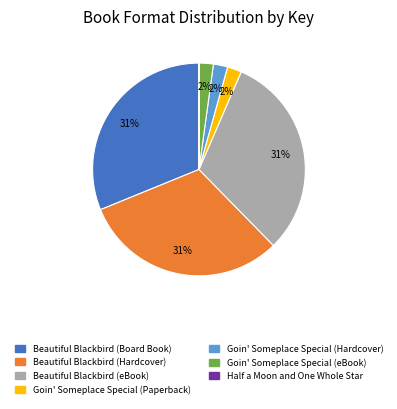

Do Goin' Someplace Special (eBook) and Goin' Someplace Special (Hardcover) together represent more than half of the pie?

No